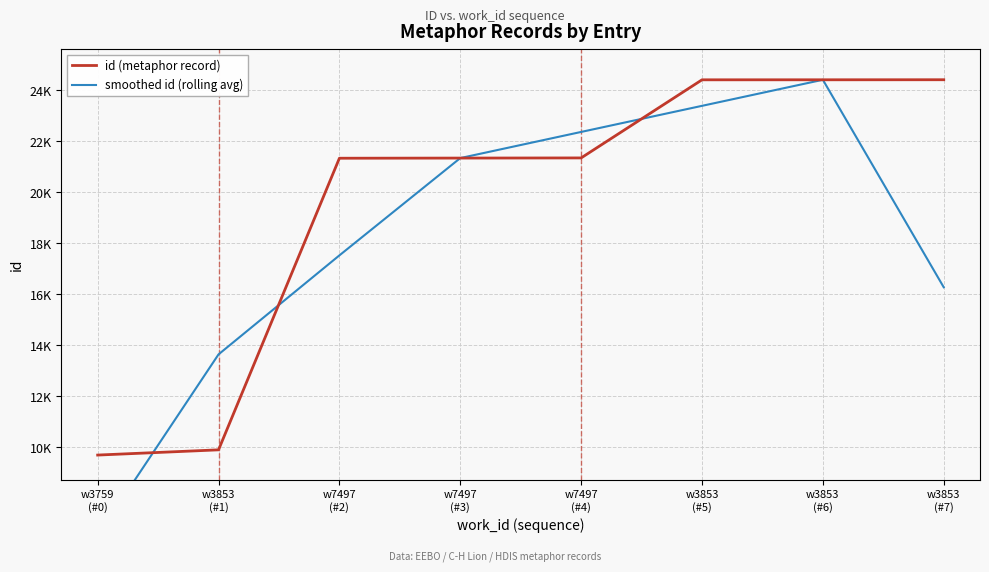

Reading right to left, list all the values displayed in this chart.

id (metaphor record): 24412.0	24410.0	24409.0	21346.0	21340.0	21334.0	9899.0	9694.0
smoothed id (rolling avg): 16274.0	24410.3	23388.3	22365.0	21340.0	17524.3	13642.3	6531.0